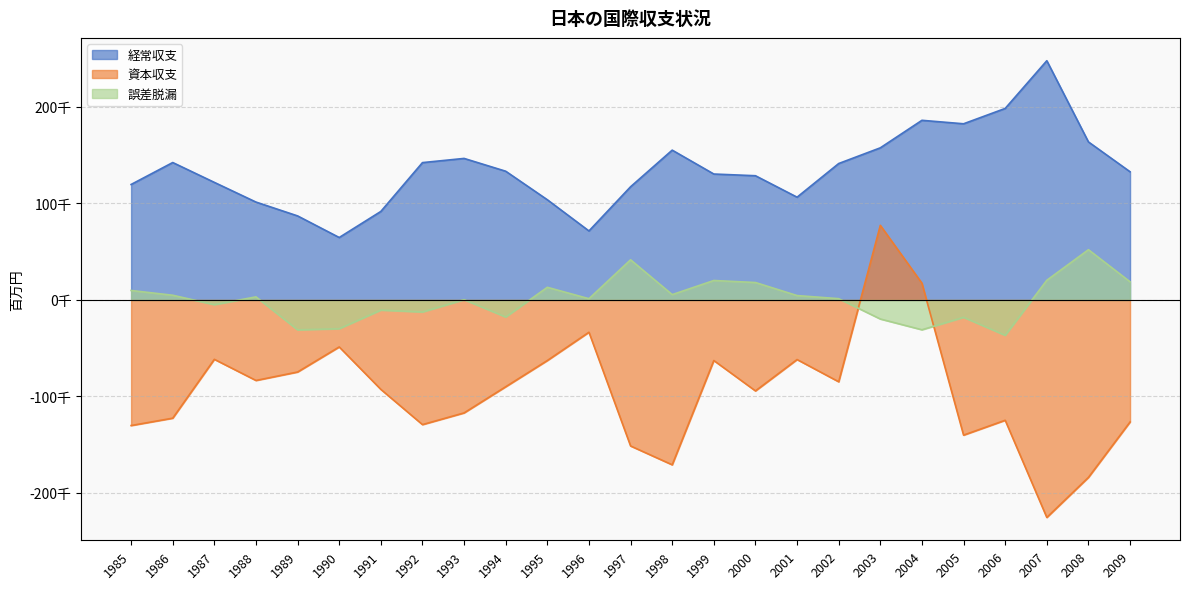

What is the difference between the highest and lowest values at 2006?

323154